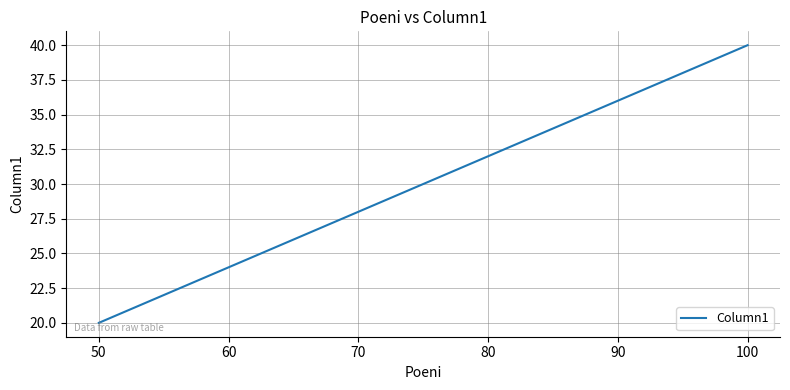

How many distinct data groups are displayed?

1